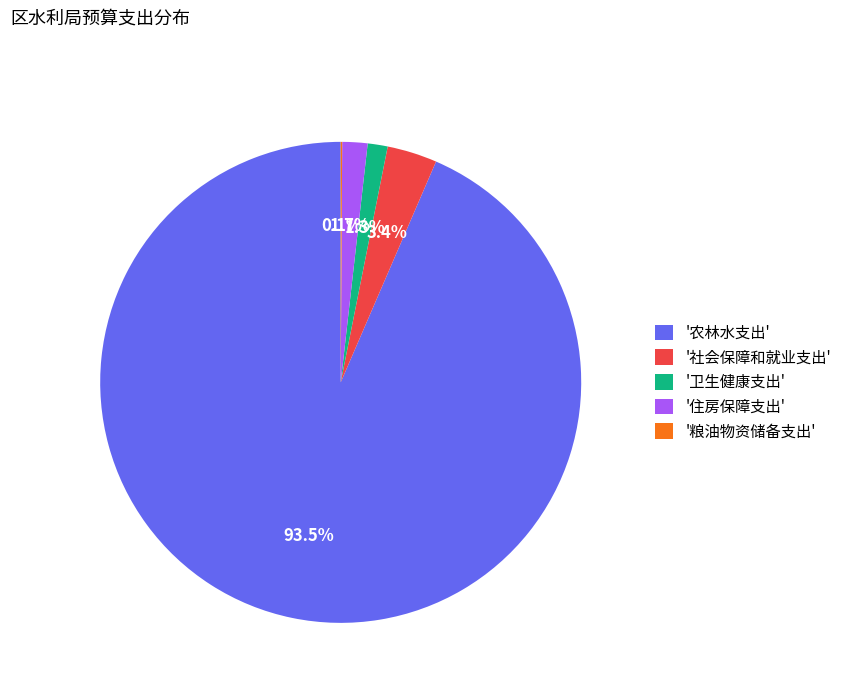

Do '卫生健康支出' and '社会保障和就业支出' together represent more than half of the pie?

No